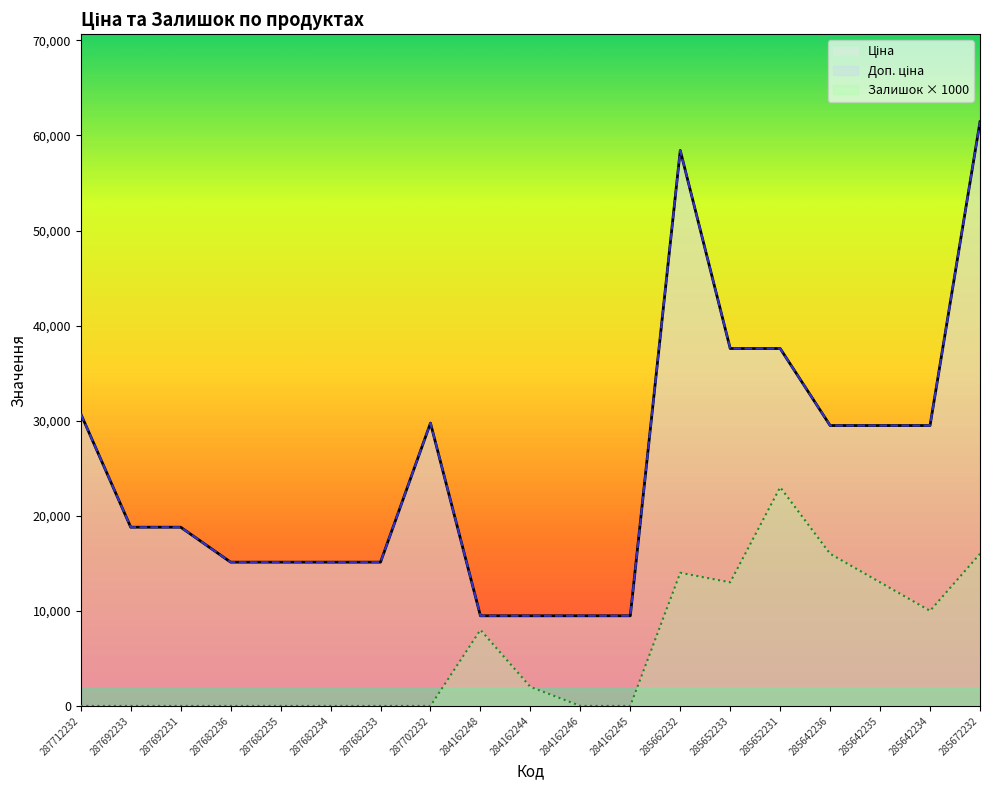

What is the spread (max minus min) of values at 287712232?

30717.1